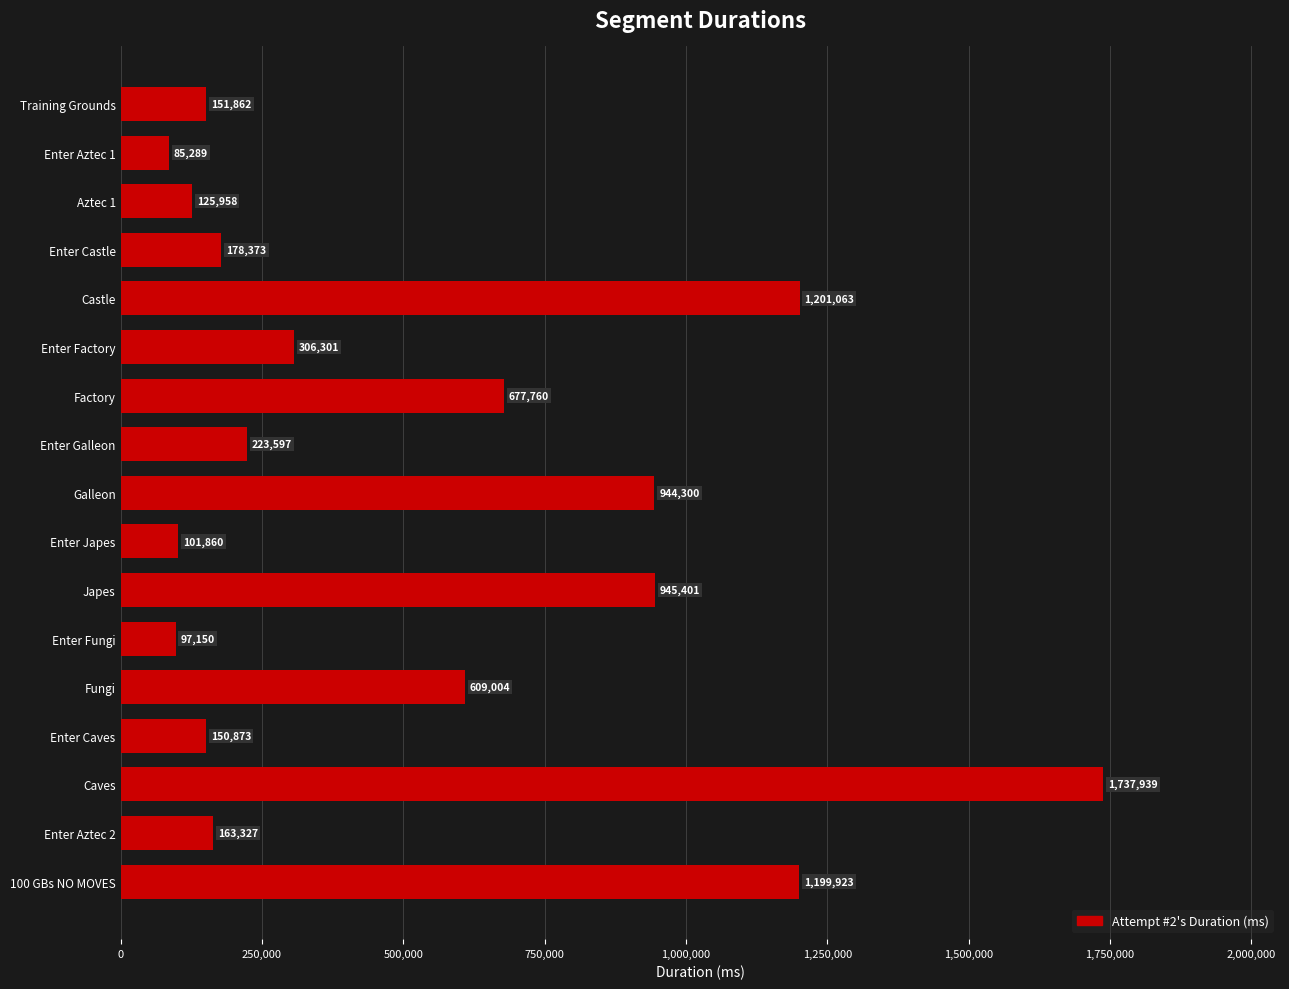

At which label is the value closest to 911614?

Galleon